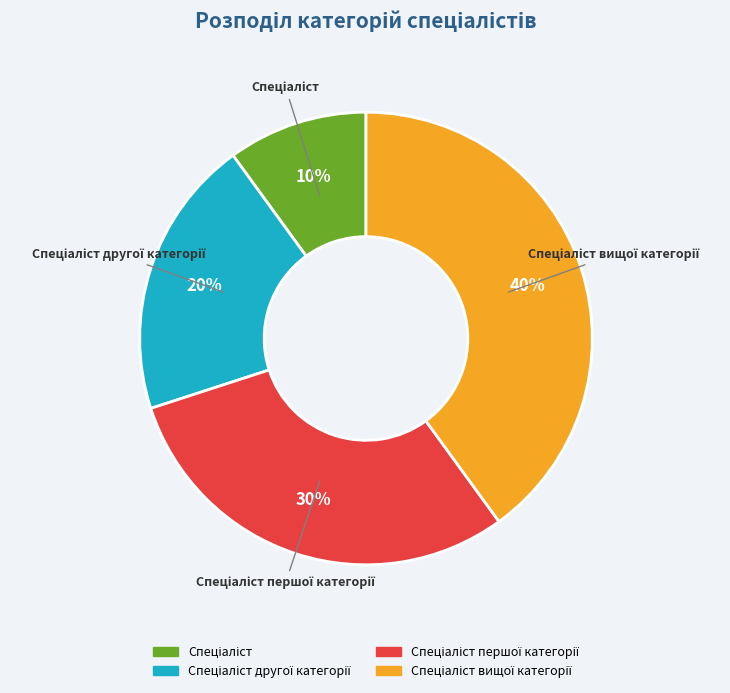

How many slices are in this pie chart?

4